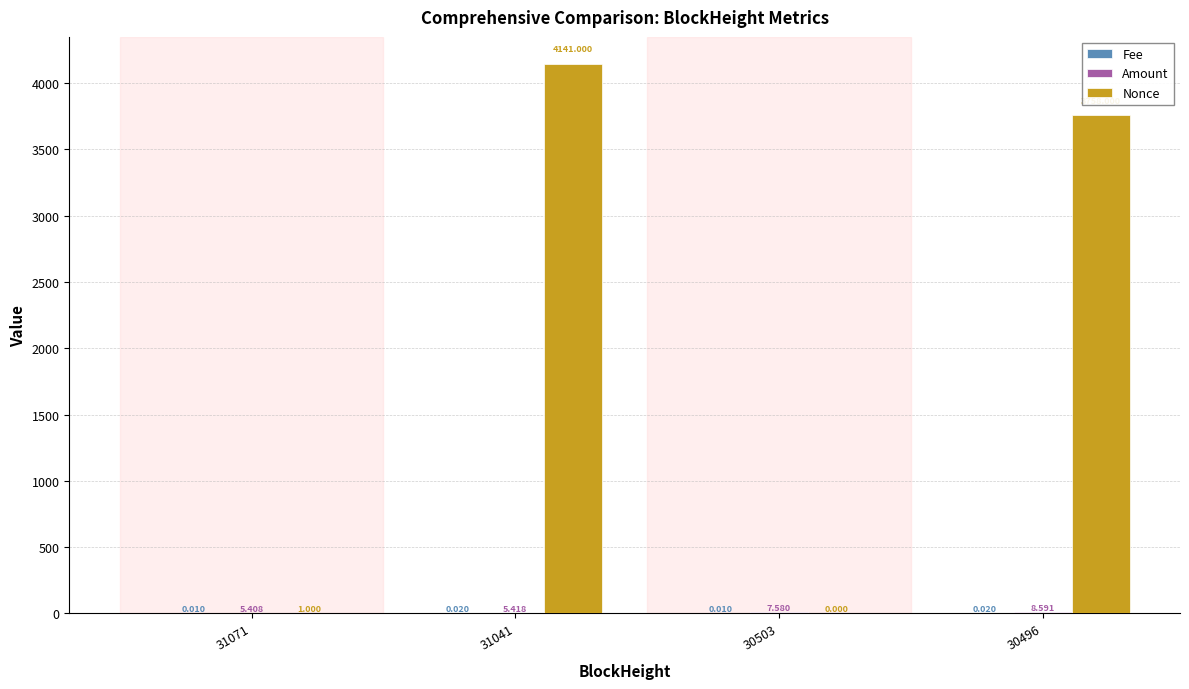

How many groups of bars are there?

4